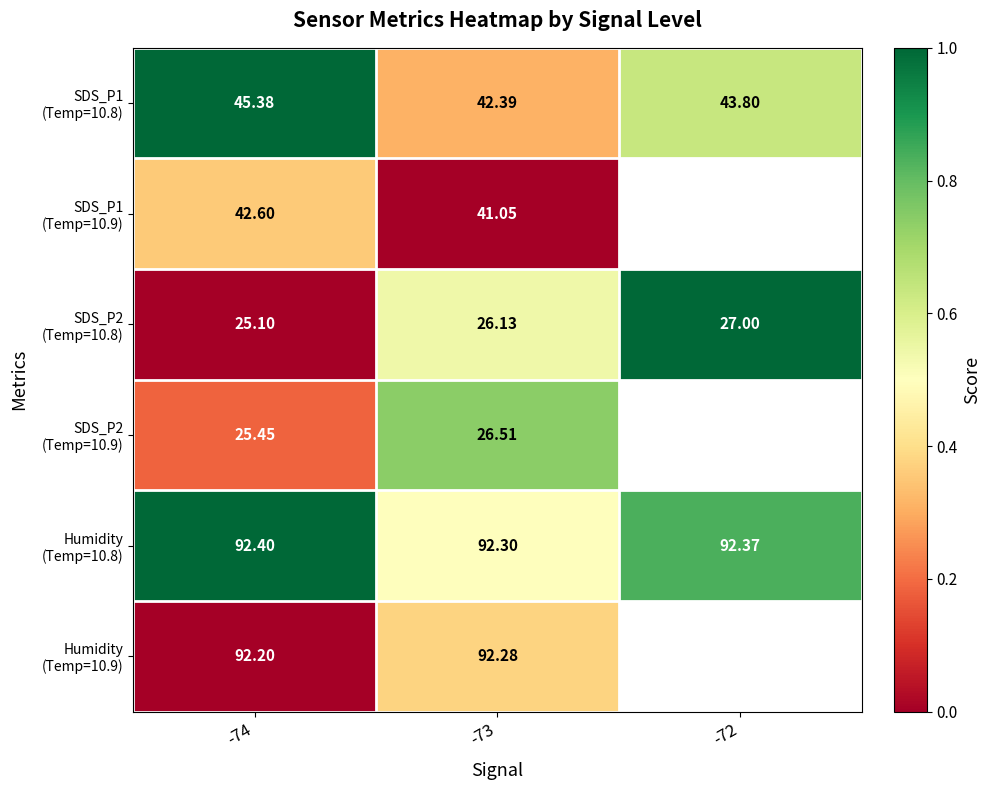

At how many categories does at least one series exceed 0?

3